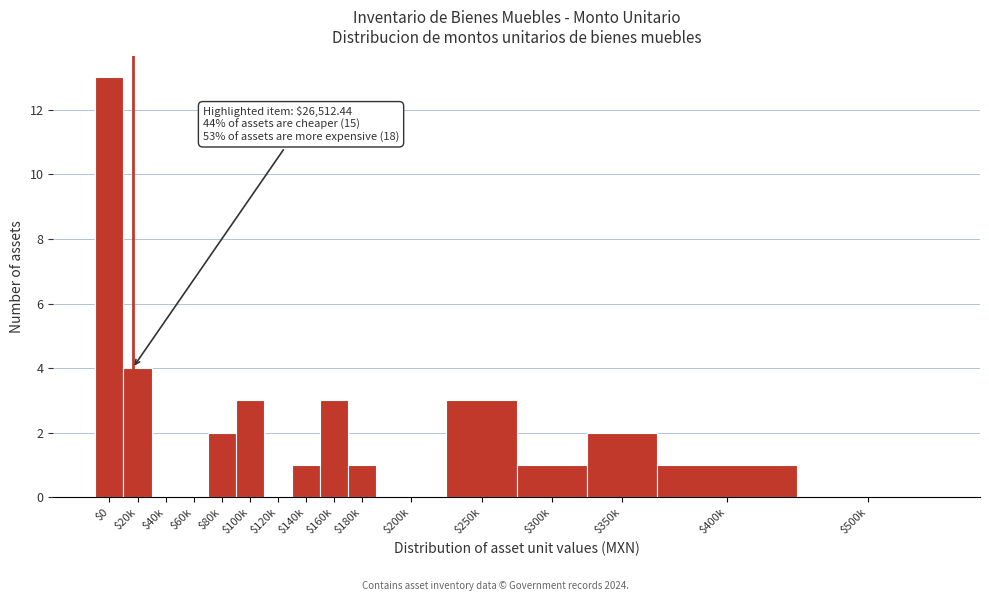

The chart shows a value of 0 at $140k. True or false?

False